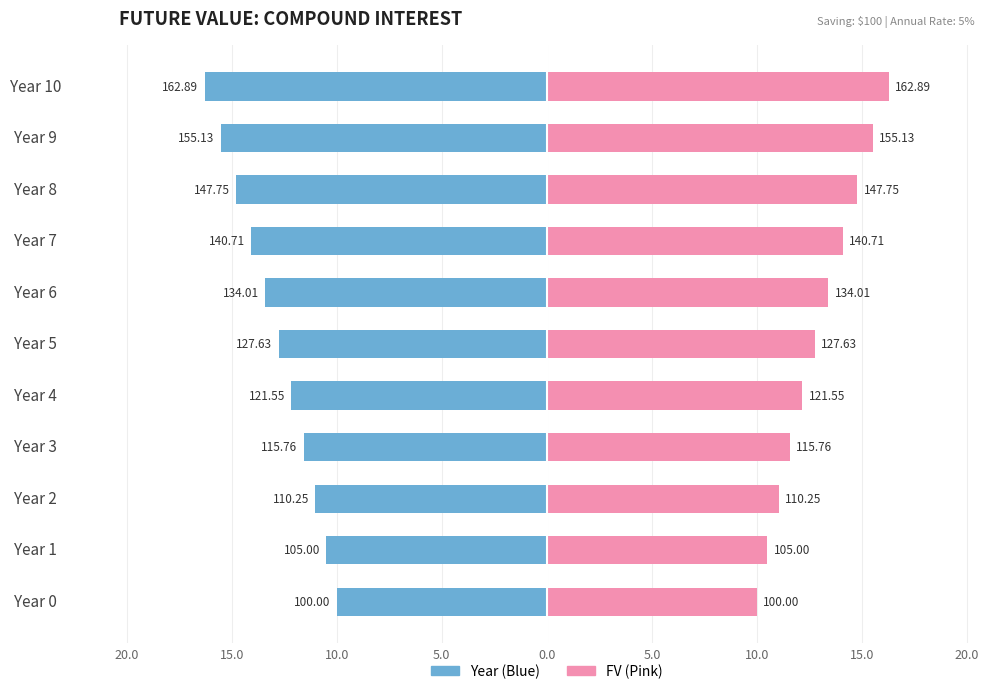

How many data points in Year (Left) are less than -12?

7